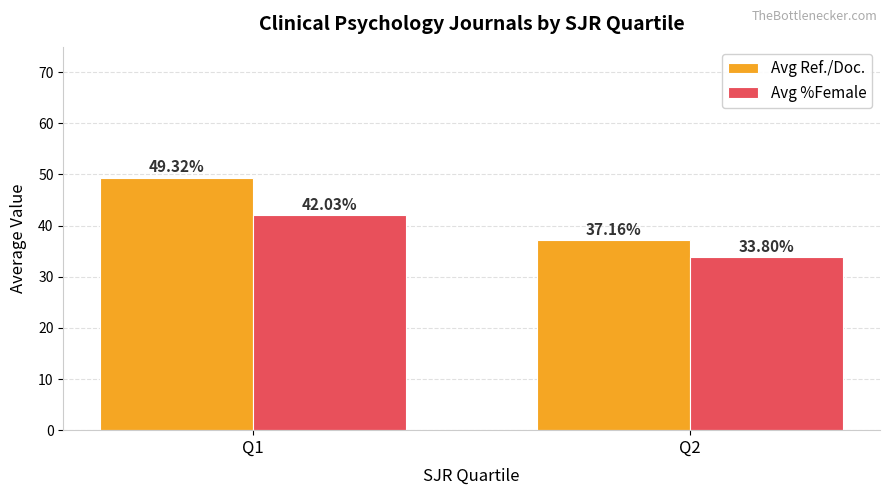

How many bars are there in each group?

2